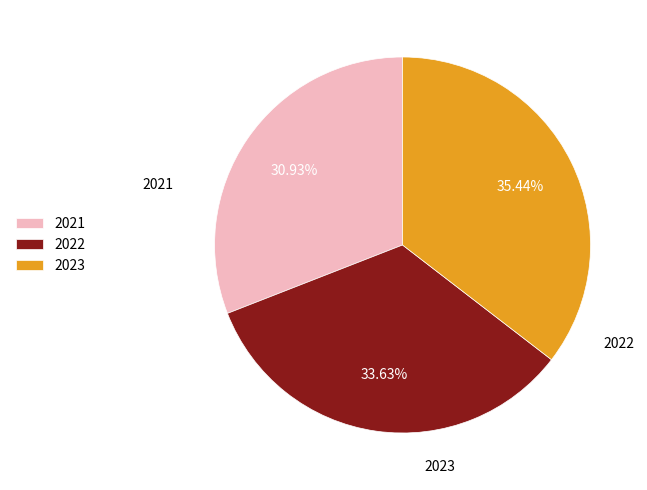

Rank the categories by value from lowest to highest.

2021, 2022, 2023